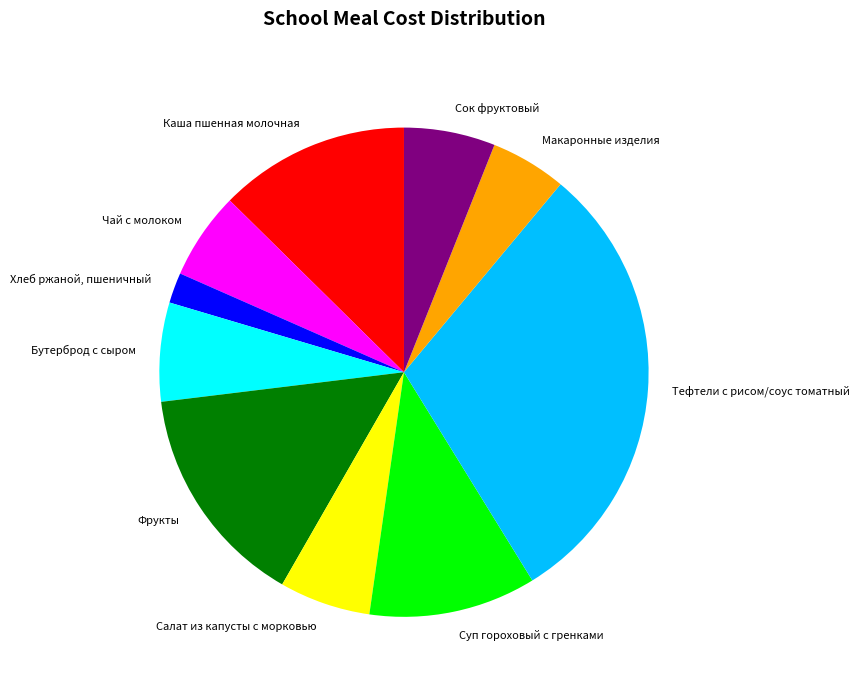

The Хлеб ржаной, пшеничный slice represents 12% of the pie. True or false?

False